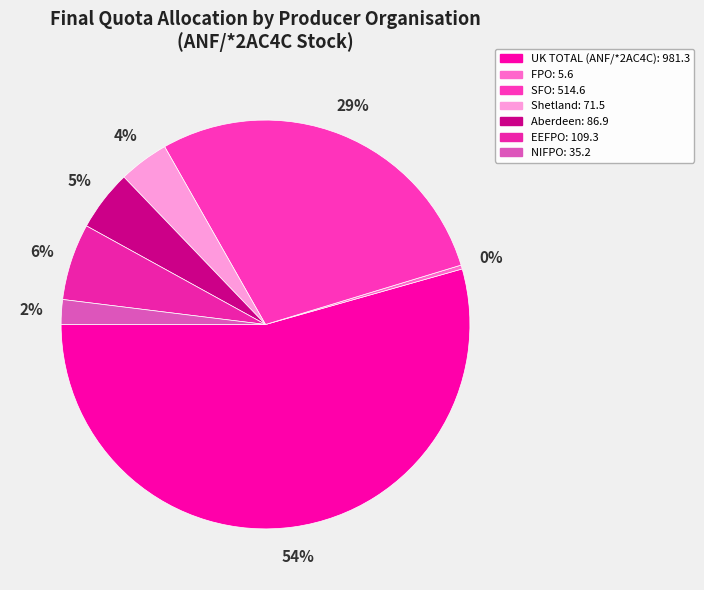

How many slices are in this pie chart?

7